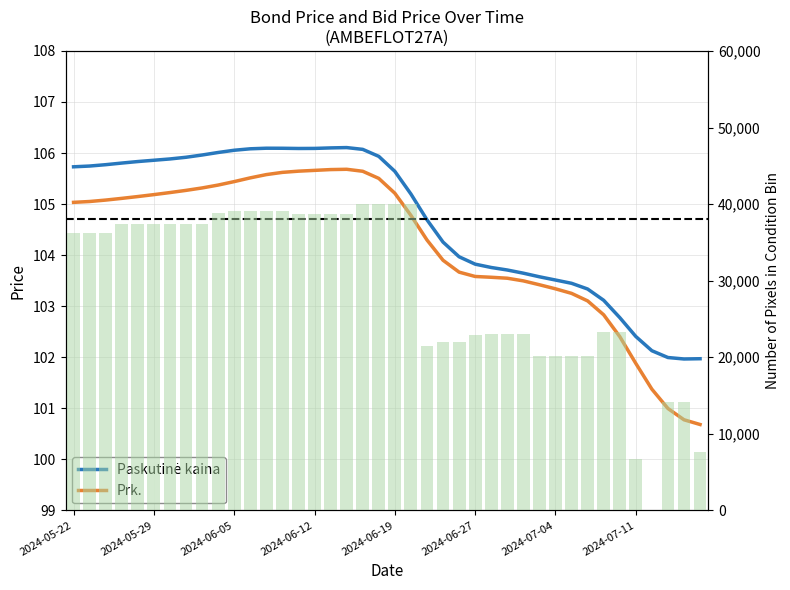

Are the bars grouped side by side (vs. stacked)?

Yes